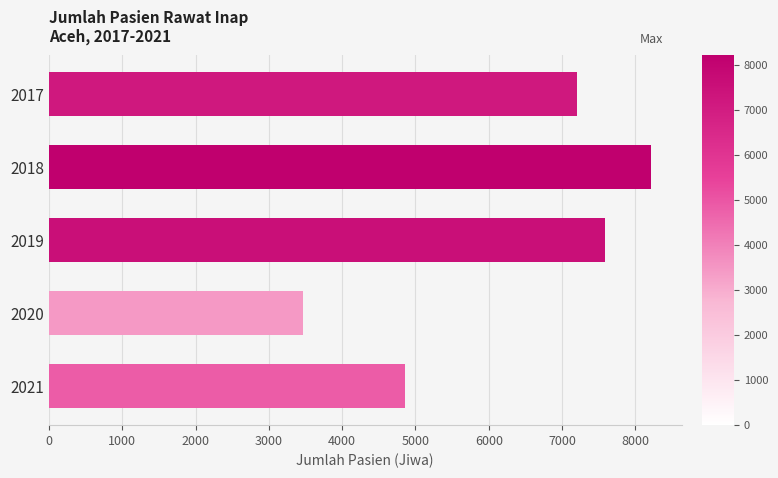

Are the bars grouped side by side (vs. stacked)?

No